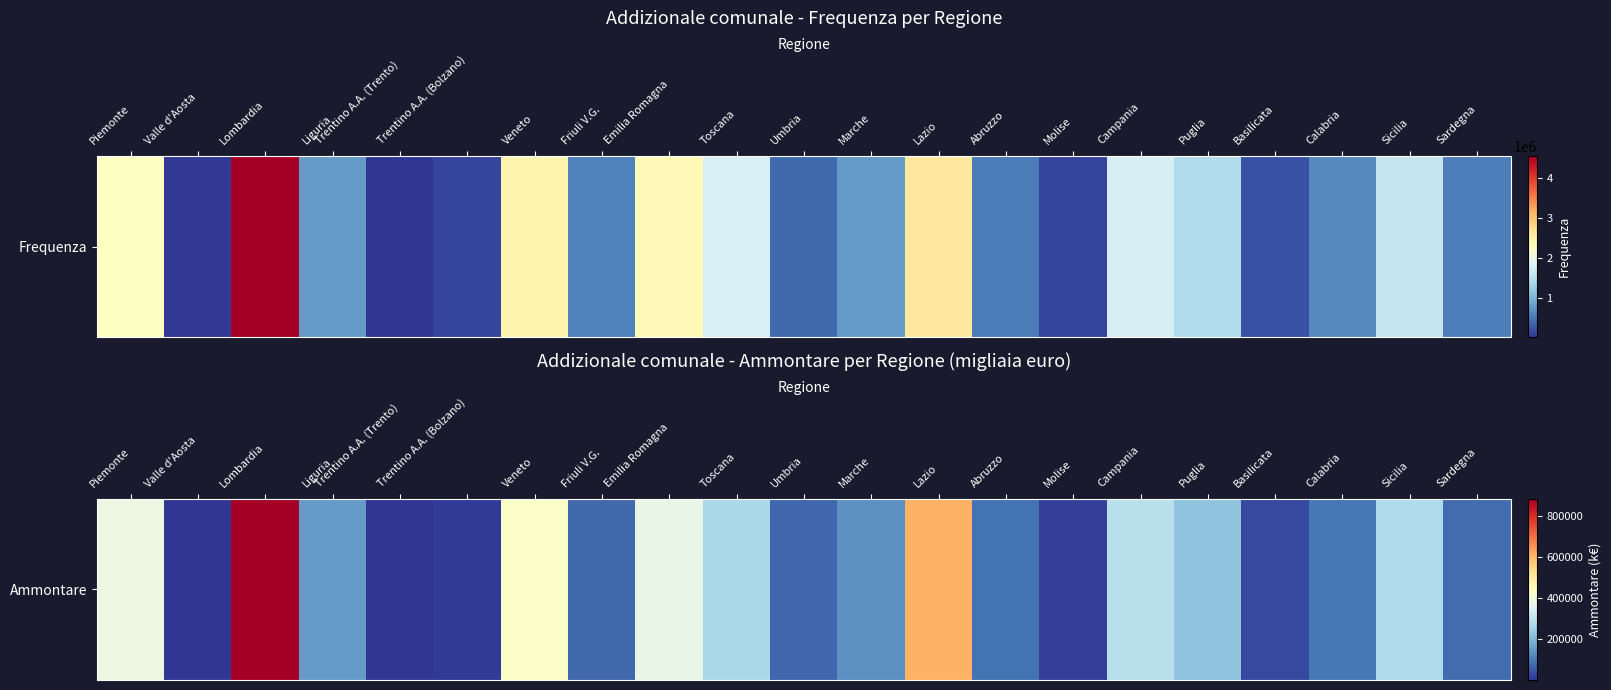

Which label corresponds to the smallest value in the chart?

Trentino A.A. (Trento)